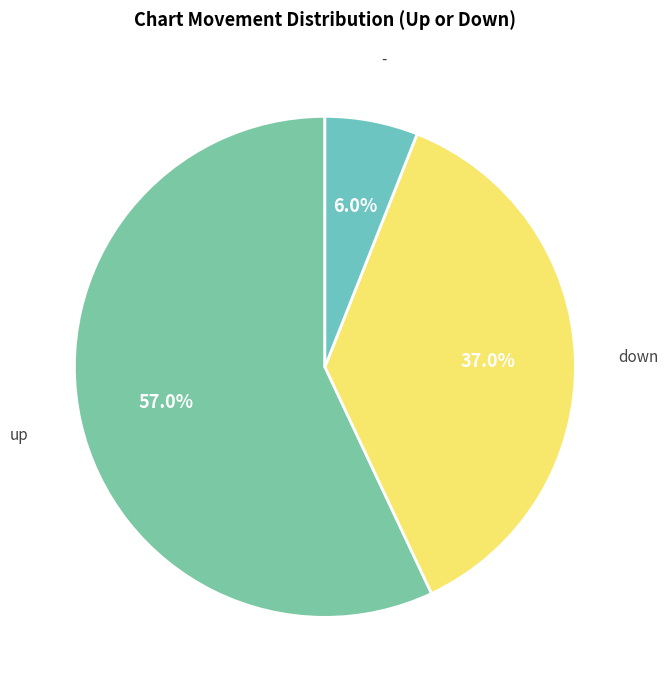

What portion of the pie excludes -?

94.0%